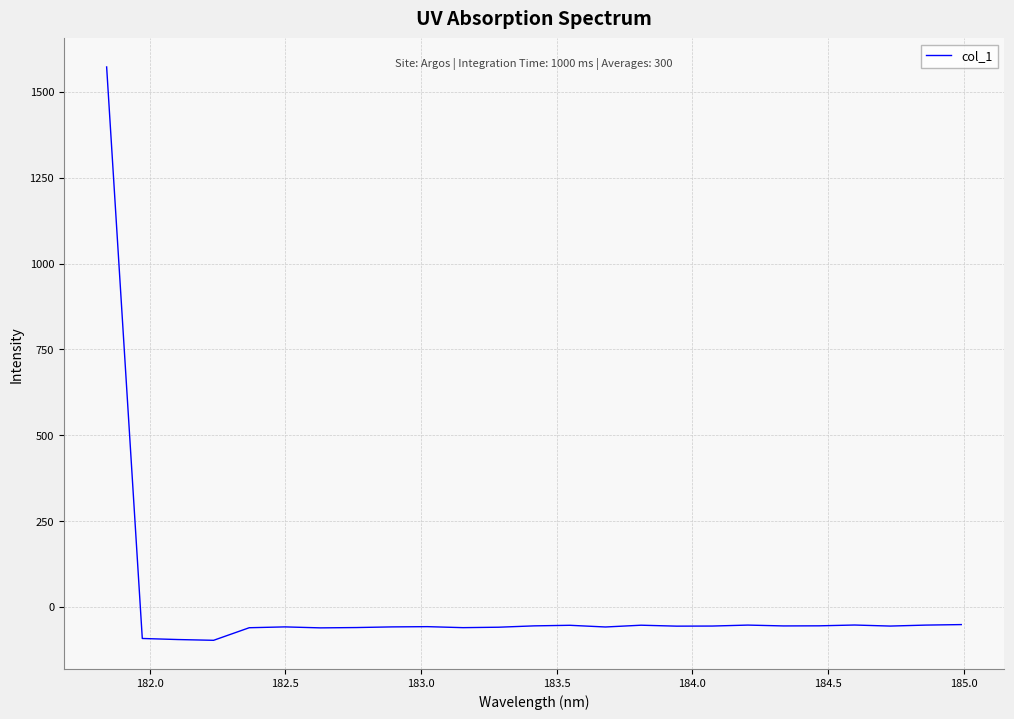

What is the difference between the maximum and minimum values?

1670.4